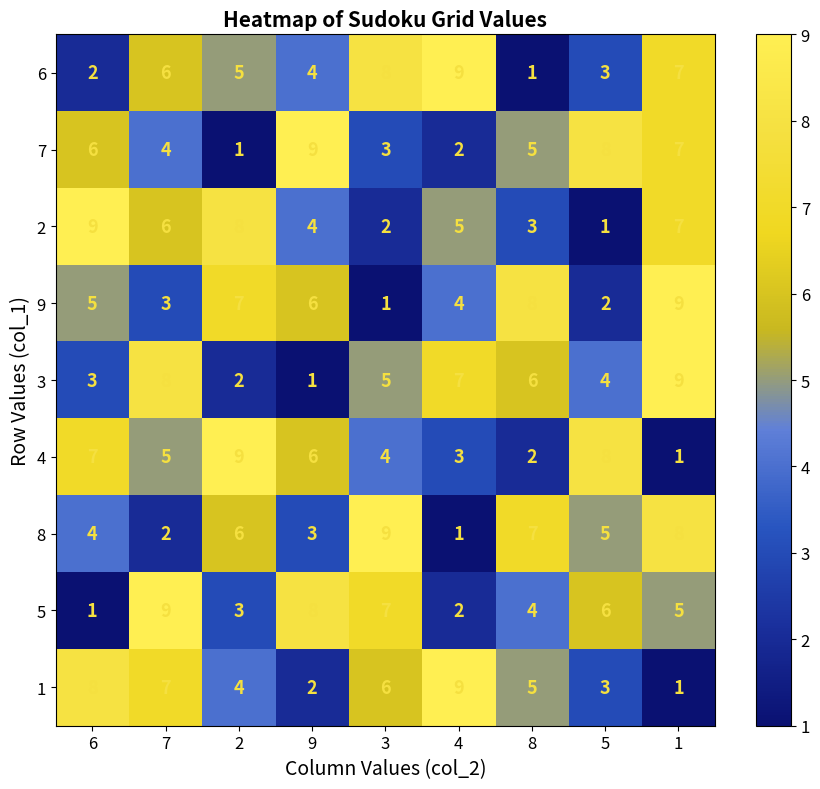

The 4 series shows 4 at 3. True or false?

True